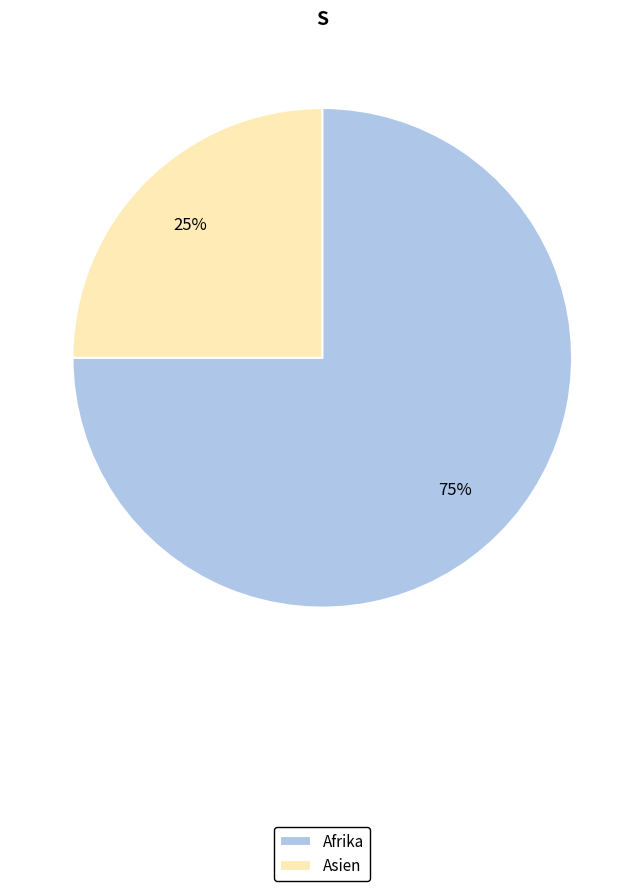

Is it true that Afrika is 75% of the pie?

True